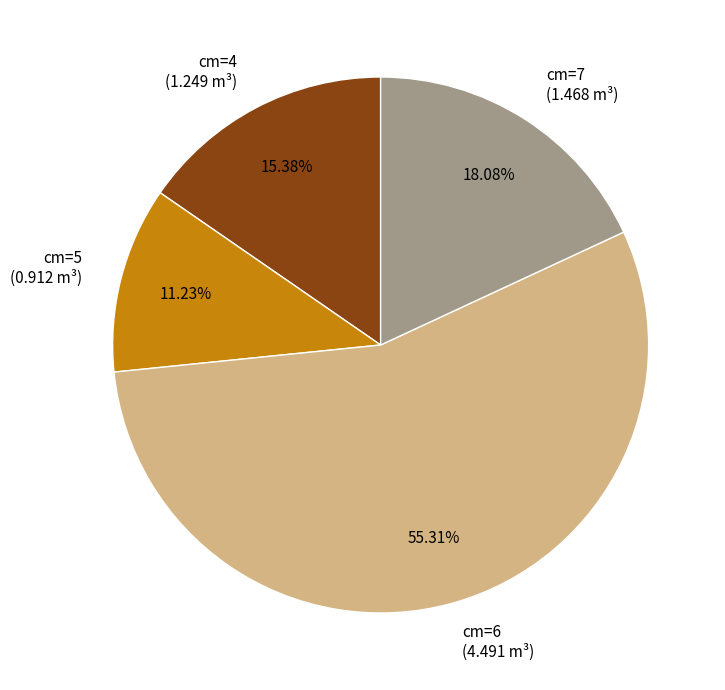

Combined, do cm=6 and cm=4 account for over 50%?

Yes